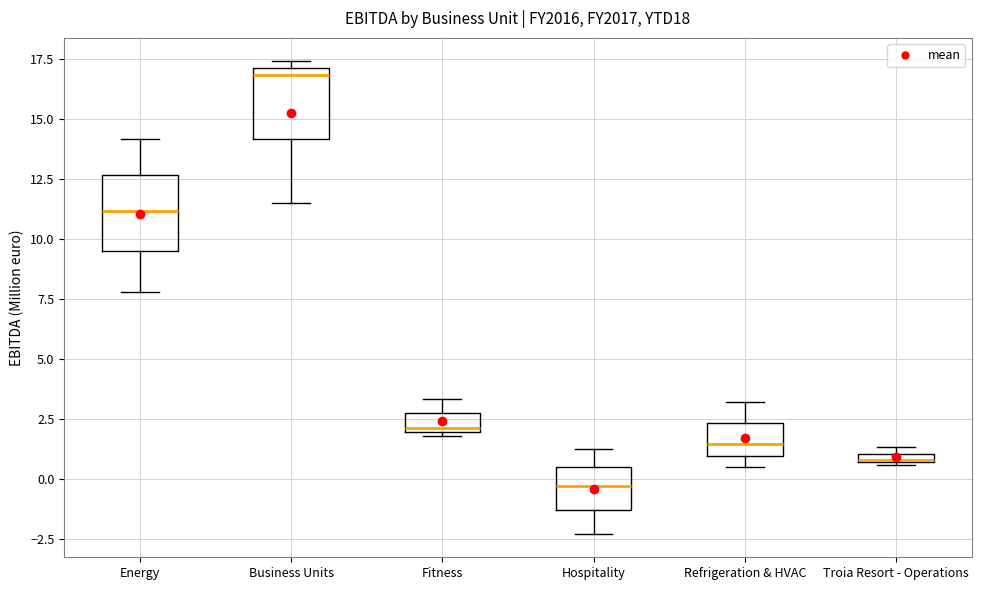

Where is the lower edge of the box for Refrigeration & HVAC on the y-axis? The values are not printed on the chart, so give them approximately, as read against the axis.

1.0